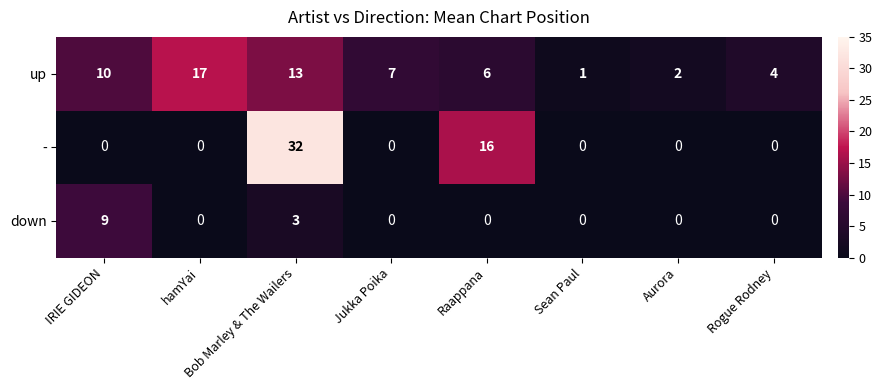

What is the difference between the up values at hamYai and Jukka Poika?

10